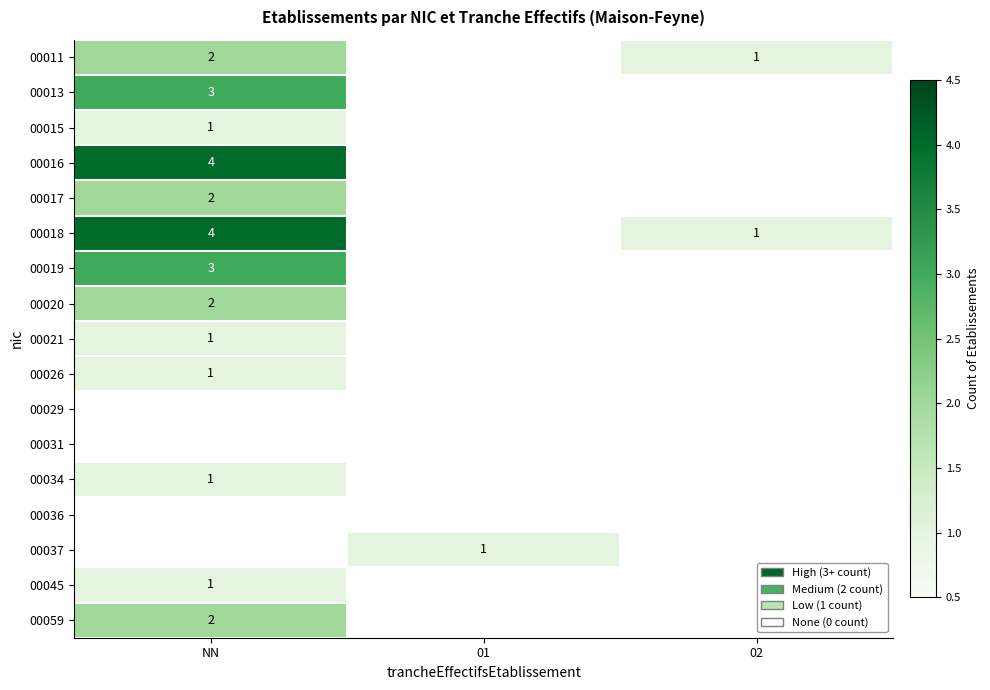

Rank the series at NN from lowest to highest value.

00029, 00031, 00036, 00037, 00015, 00021, 00026, 00034, 00045, 00011, 00017, 00020, 00059, 00013, 00019, 00016, 00018